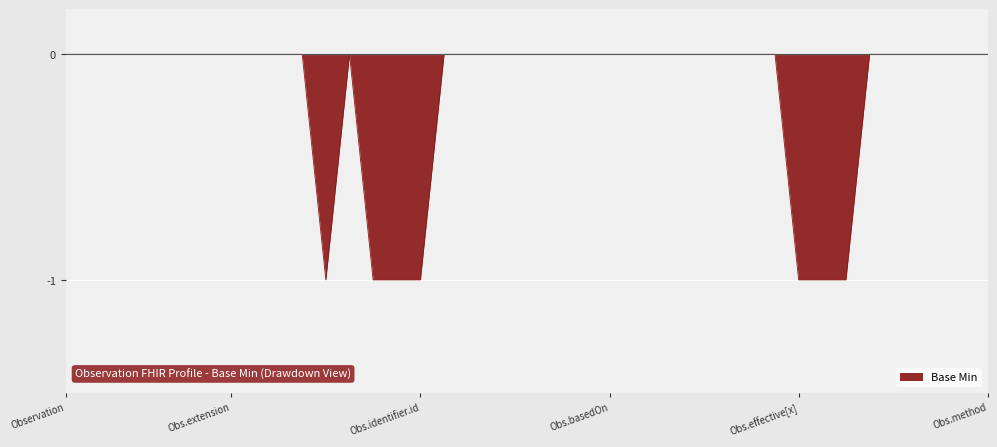

Is it true that the value at Observation is 0?

True